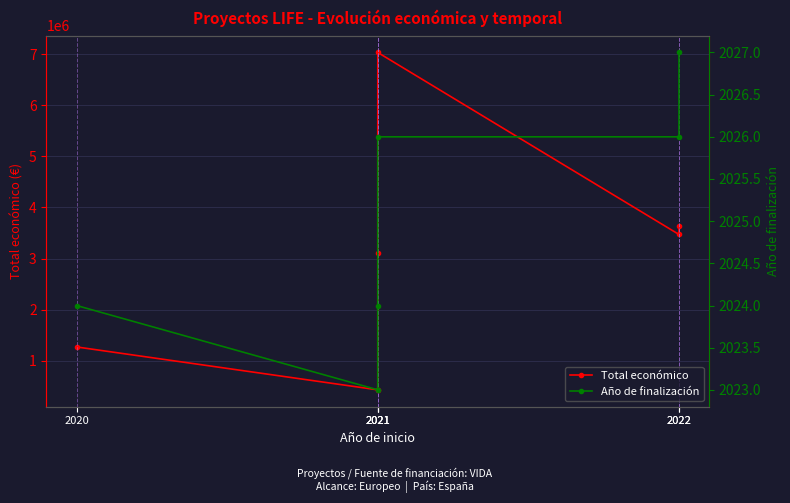

What is the spread (max minus min) of values at 2021?

431179